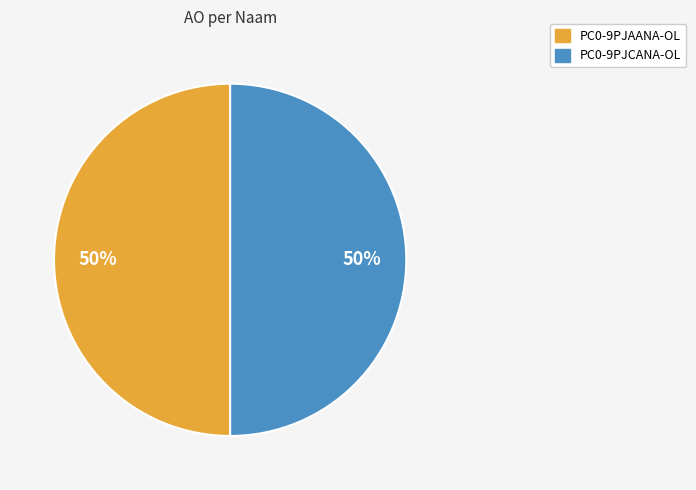

To the nearest percent, what is the average slice percentage?

50%